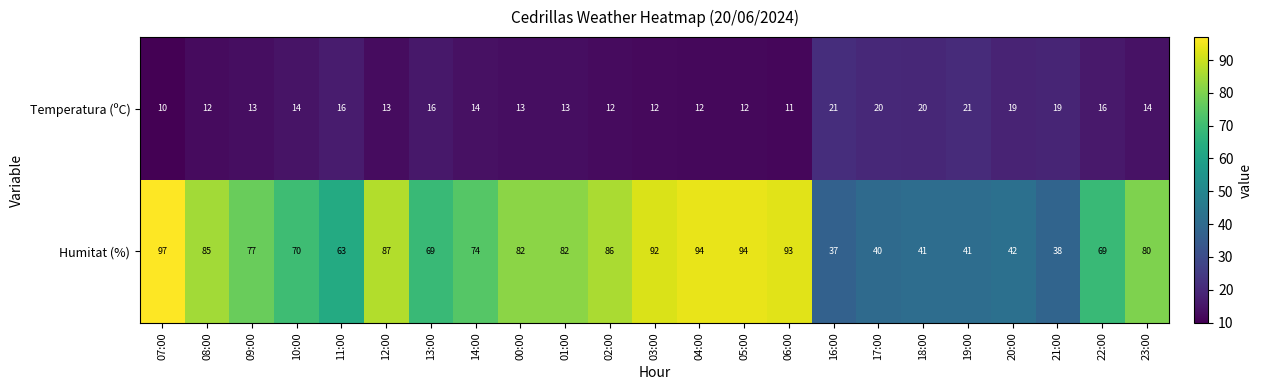

What is the difference between the highest and lowest values at 20:00?

23